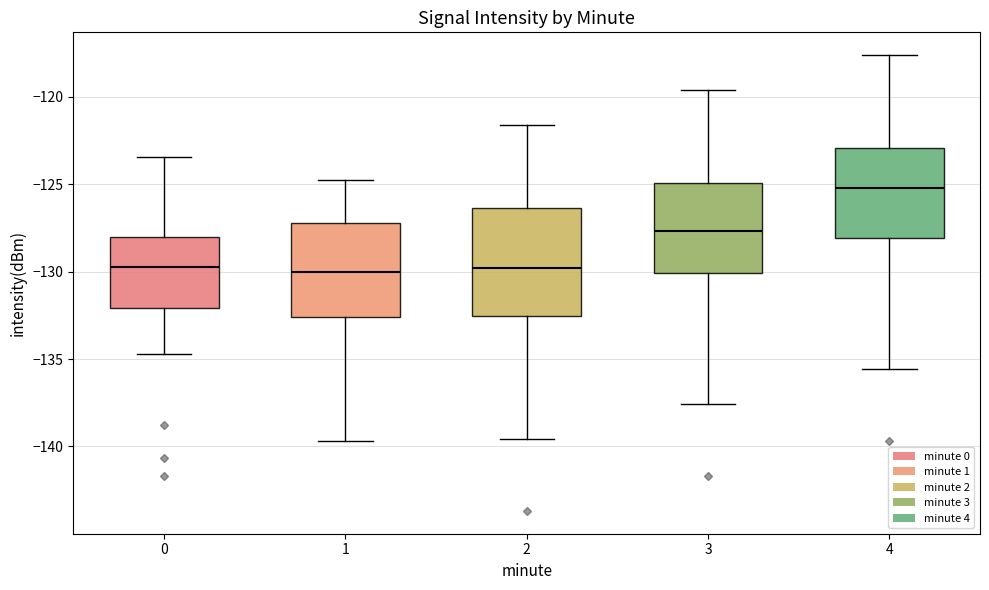

Reading left to right, transcribe this box plot: for each box, give where its median line is, the range the box spans, and where its two whiskers end, as read against the y-axis. The values are not printed on the chart, so give them approximately, as read against the axis.

0: median -129.5, box -132.0 to -128.0, whiskers -134.5 to -123.5
1: median -130.0, box -132.5 to -127.0, whiskers -139.5 to -125.0
2: median -130.0, box -132.5 to -126.5, whiskers -139.5 to -121.5
3: median -127.5, box -130.0 to -125.0, whiskers -137.5 to -119.5
4: median -125.0, box -128.0 to -123.0, whiskers -135.5 to -117.5